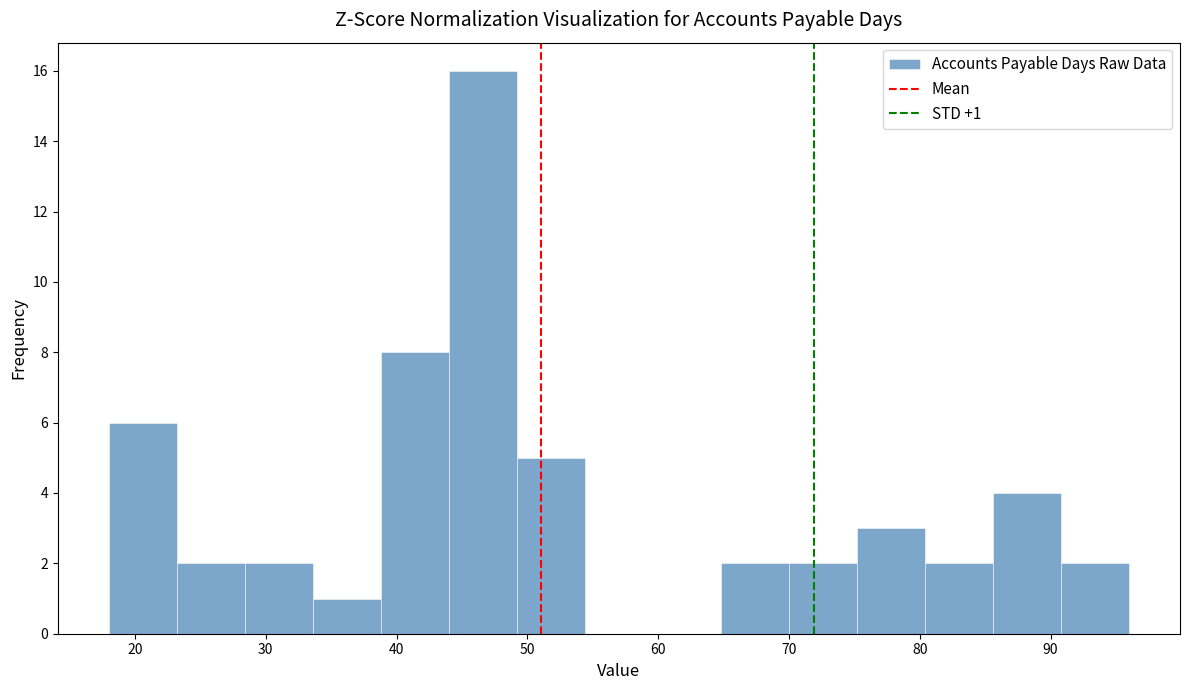

Over which range of the x-axis is the bar tallest?

44.0 to 49.2